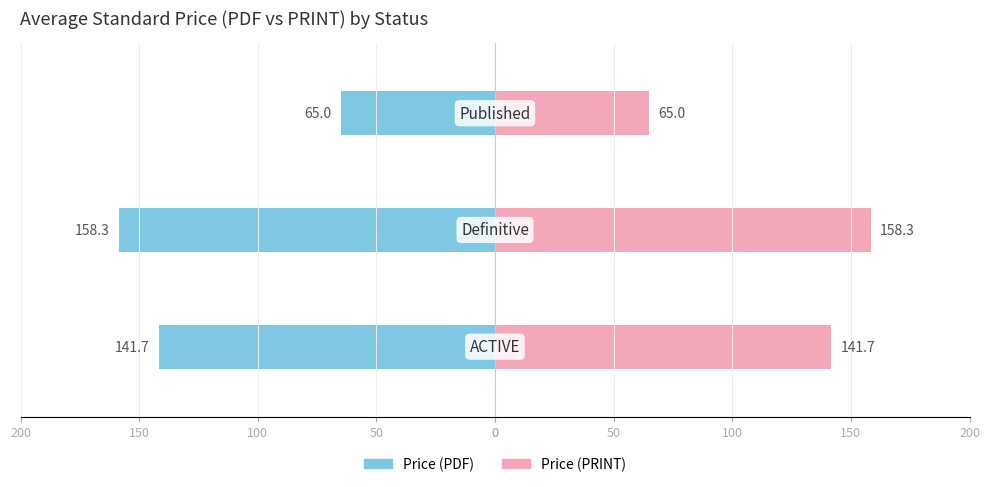

Reading left to right, transcribe all the data shown in this chart.

Price (PDF): -141.7	-158.3	-65.0
Price (PRINT): 141.7	158.3	65.0